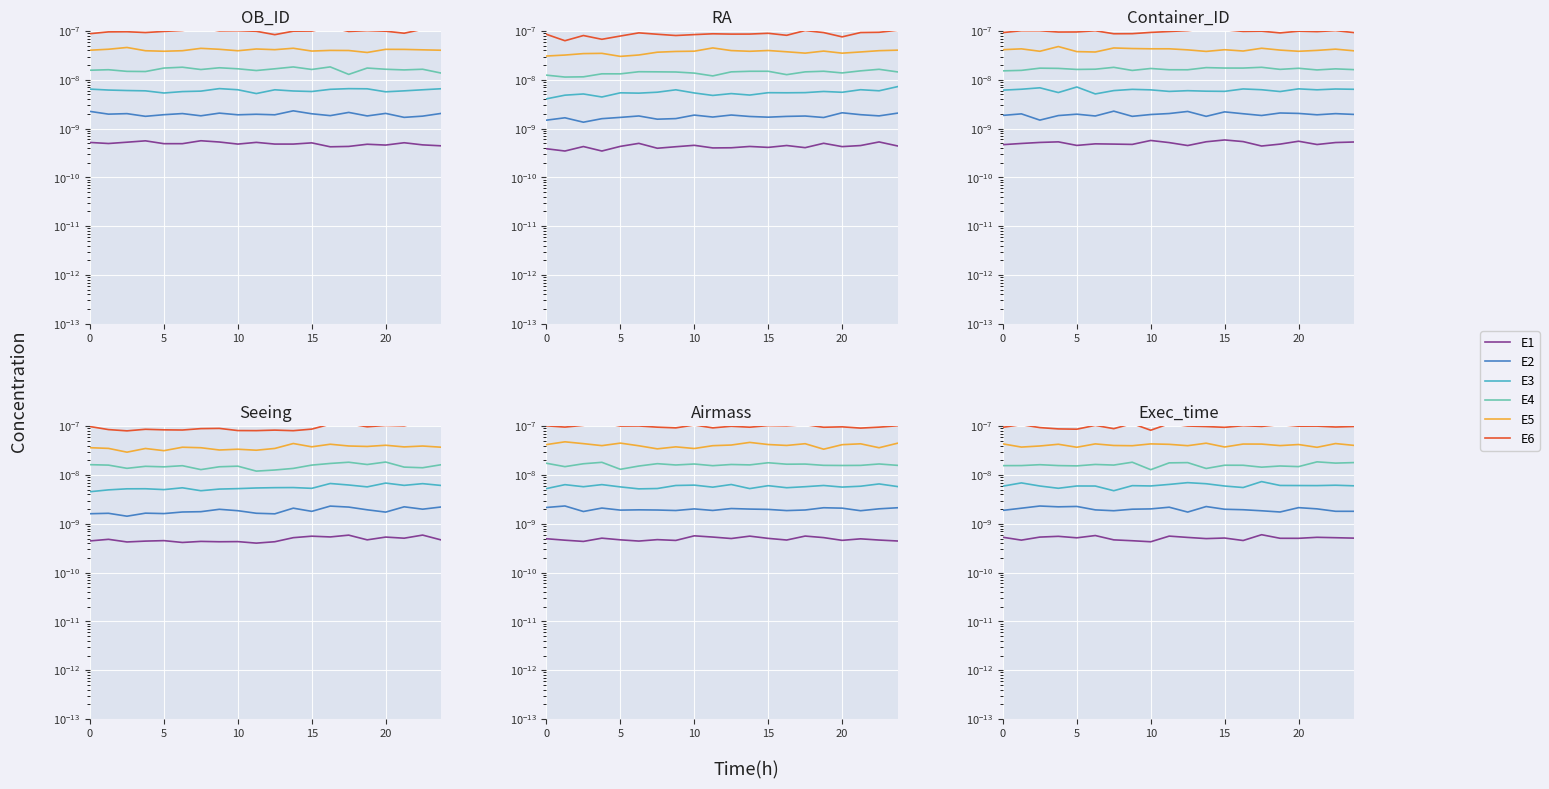

Count the number of data series in this chart.

6